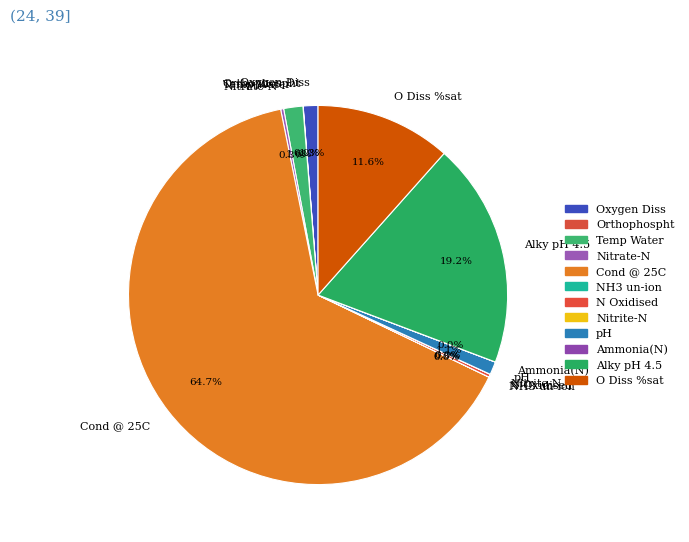

Is there a majority slice in this chart?

Yes